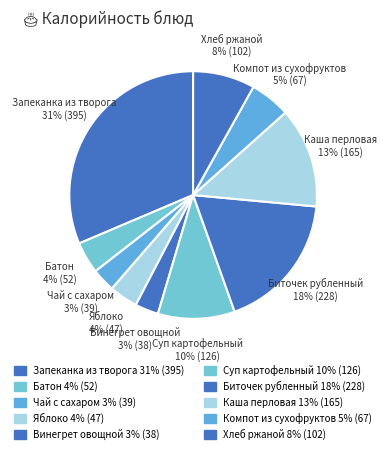

Count the number of slices in the pie.

10